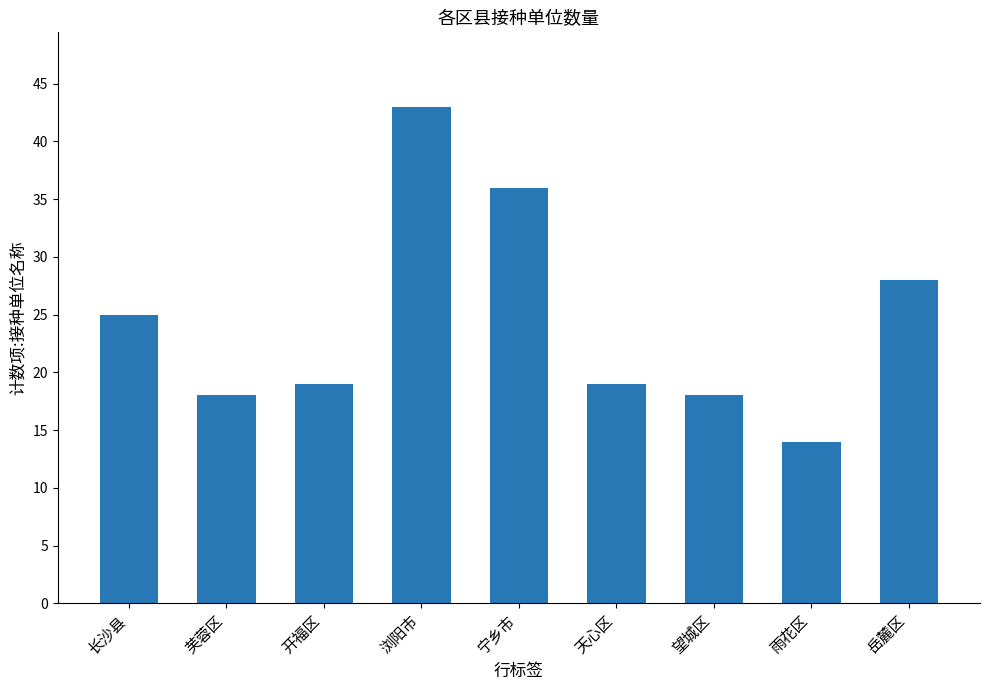

What is the difference between the maximum and minimum values?

29